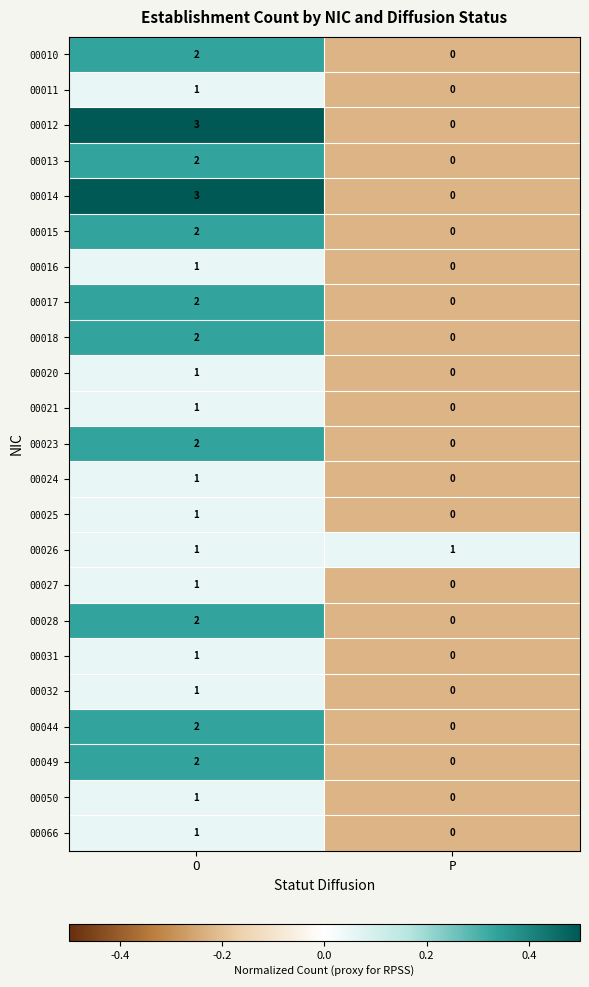

At which category is the sum across all series the highest?

O